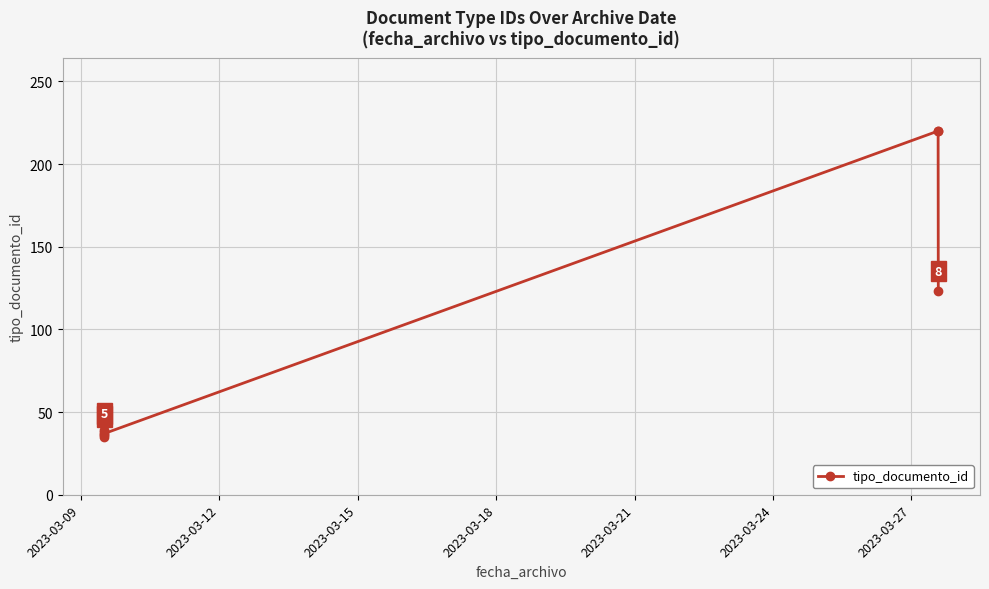

What is the value of the 3rd point from the left?

36